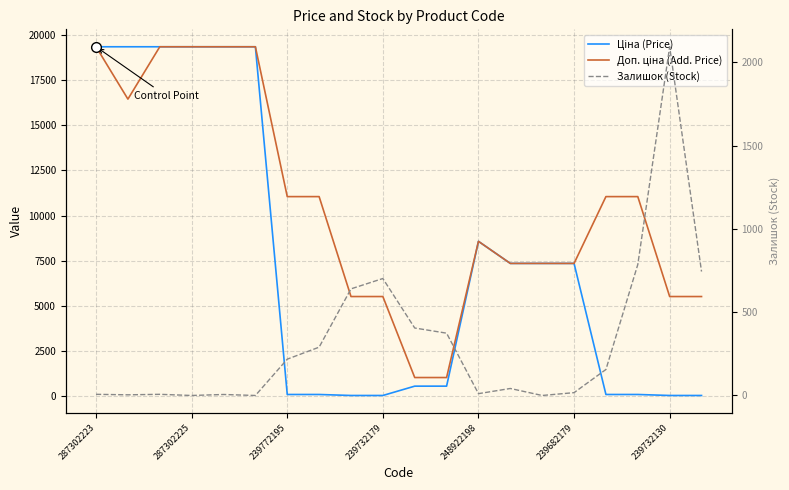

Which series has the largest total across all categories?

Доп. ціна (Add. Price)